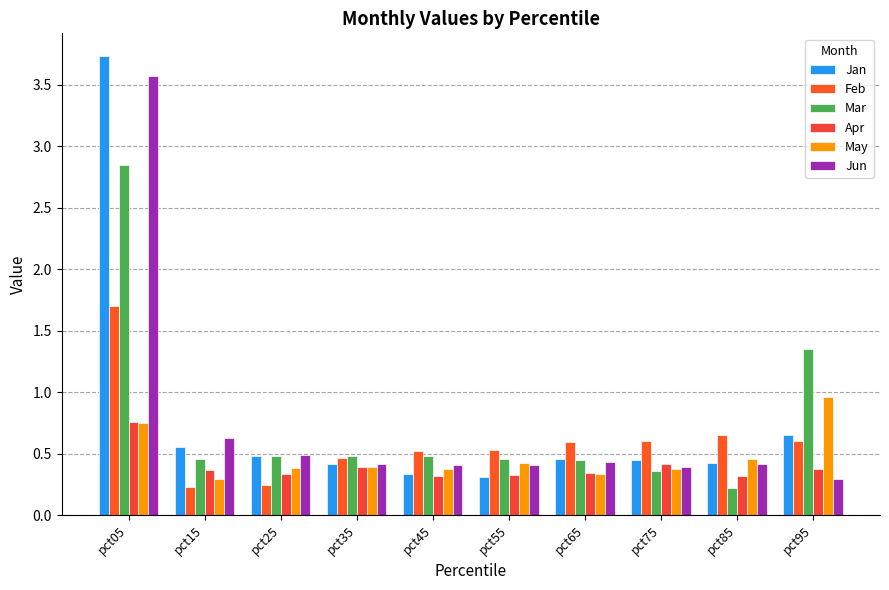

What is the total value across all series at pct05?

13.3